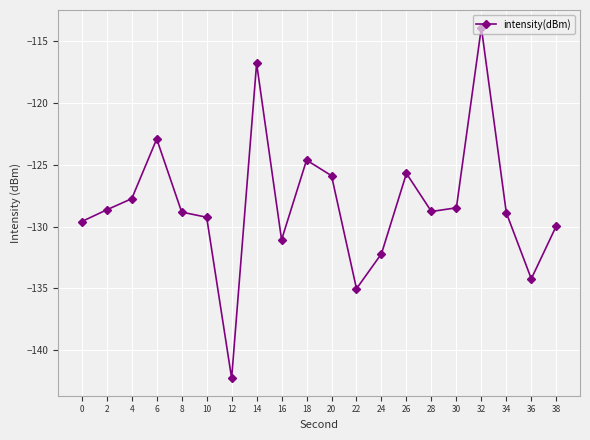

What is the difference between the maximum and minimum values?

28.3